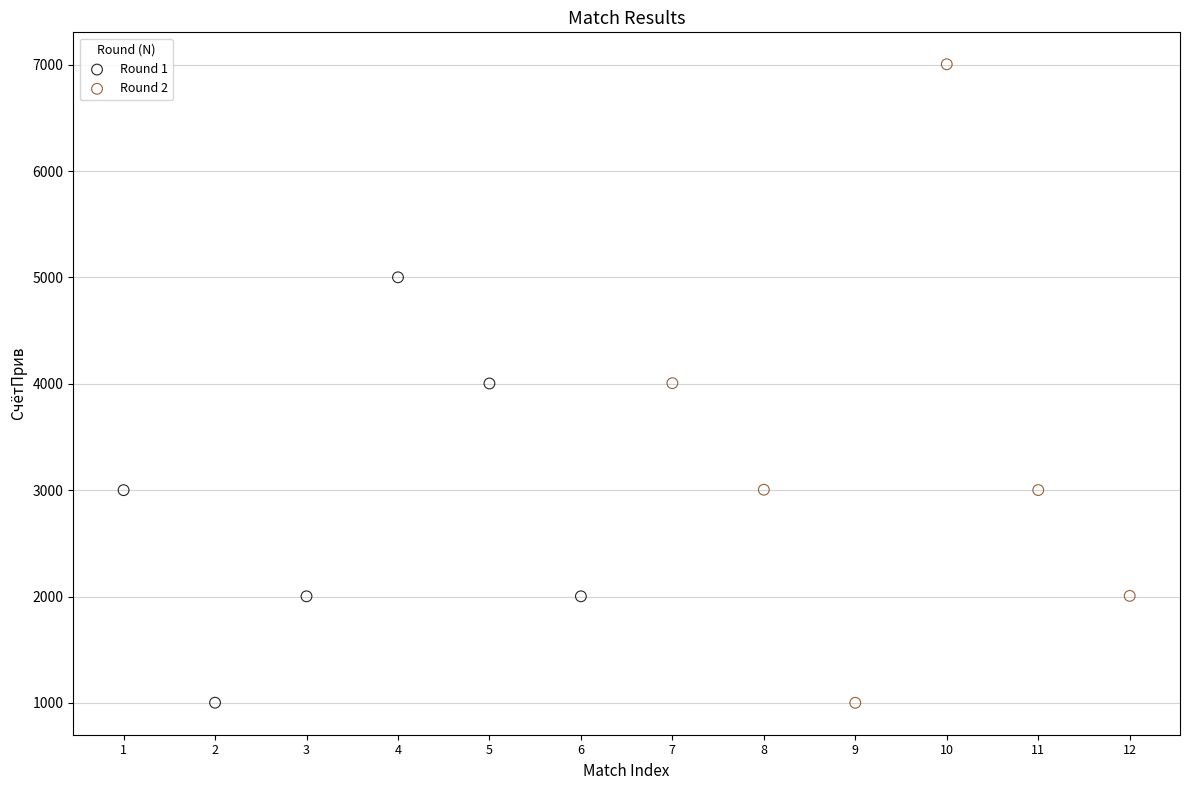

Which series reaches the maximum Y coordinate?

Round 2